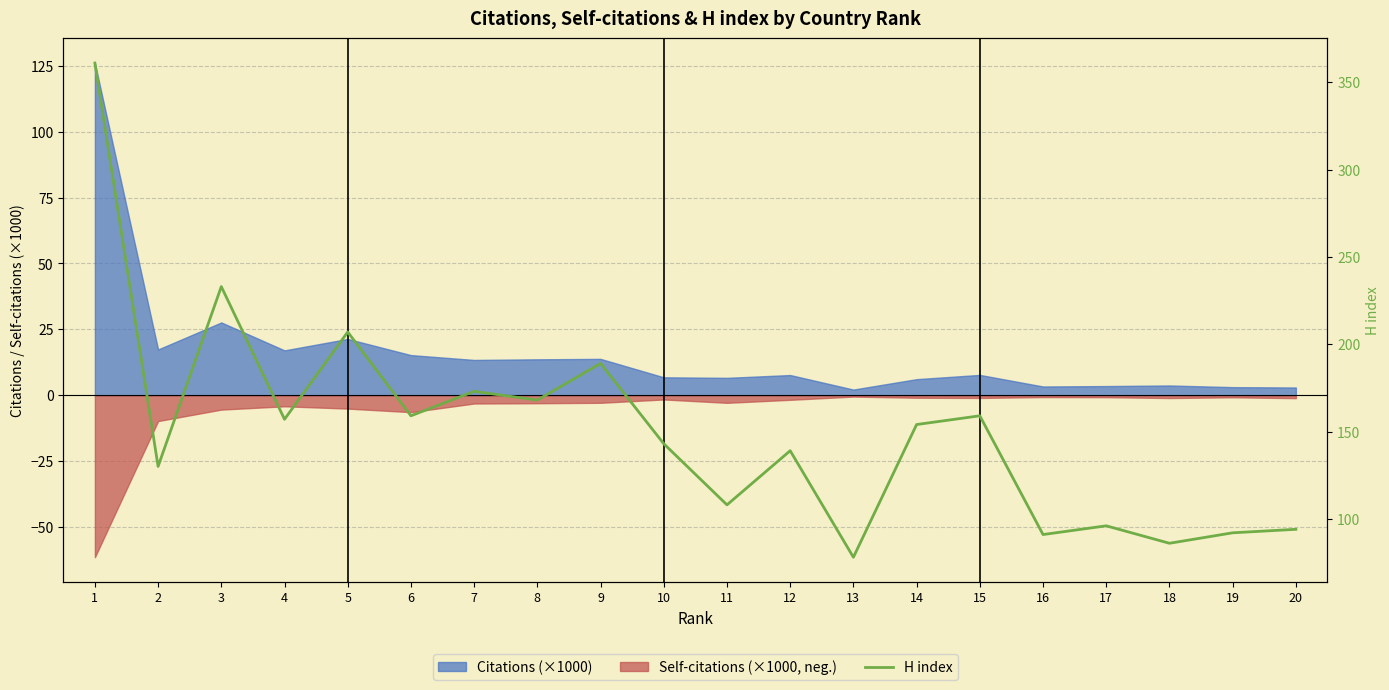

Which label corresponds to the largest value in the chart?

1